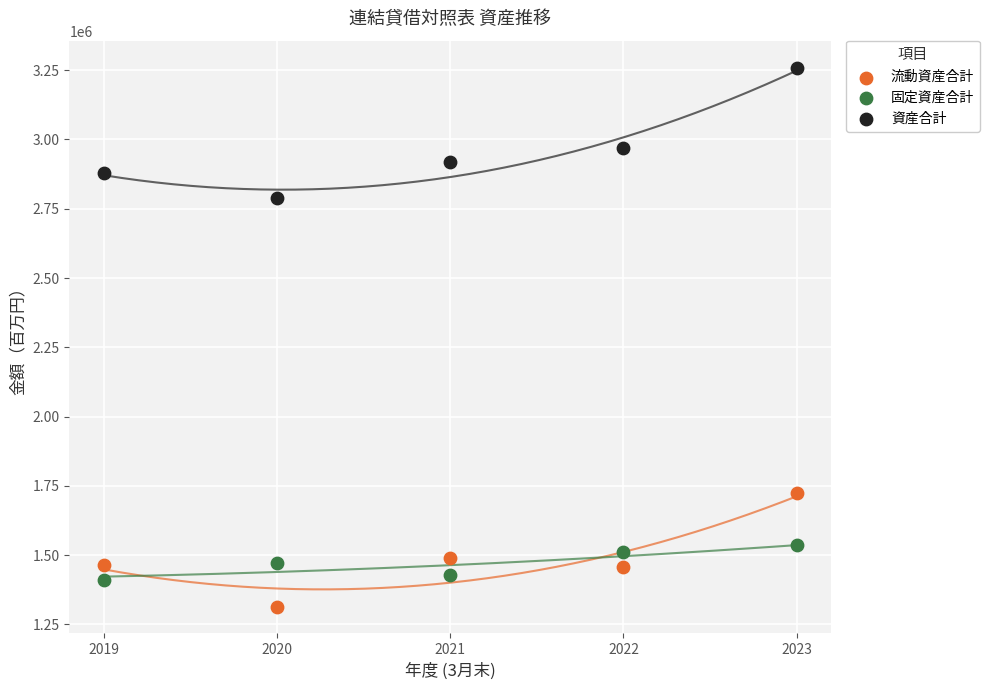

Which series has the widest spread of Y values?

資産合計